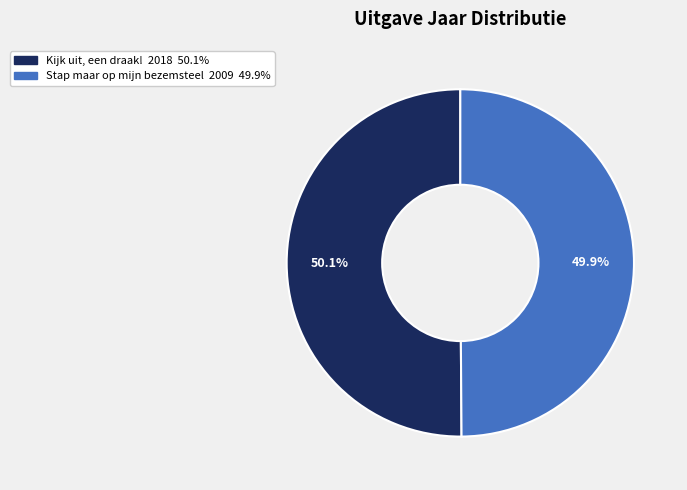

What percentage is NOT represented by Stap maar op mijn bezemsteel?

50.1%